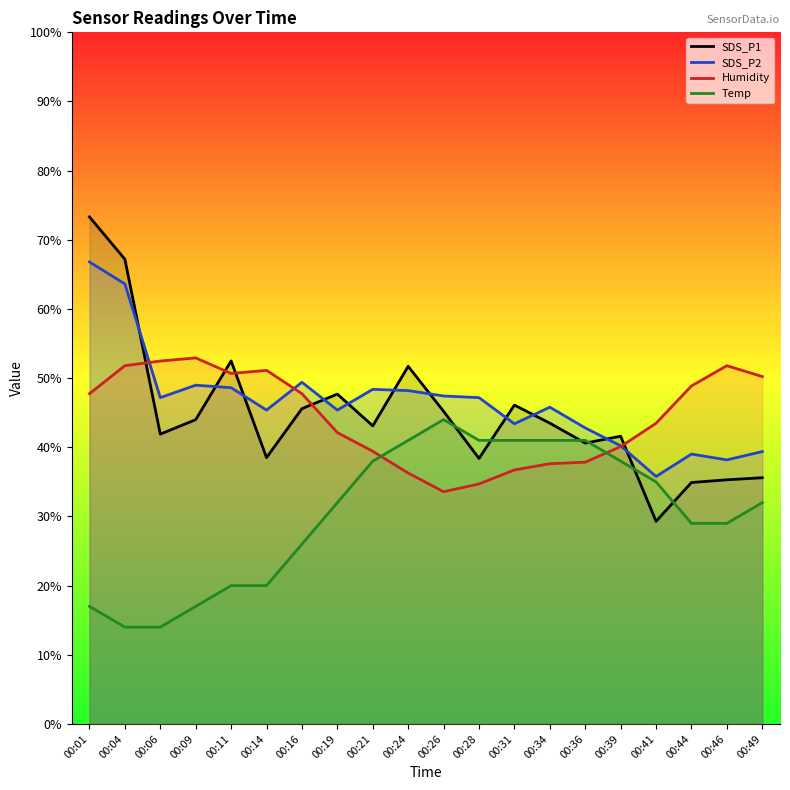

What is the difference between the highest and lowest values at 00:44?

19.9